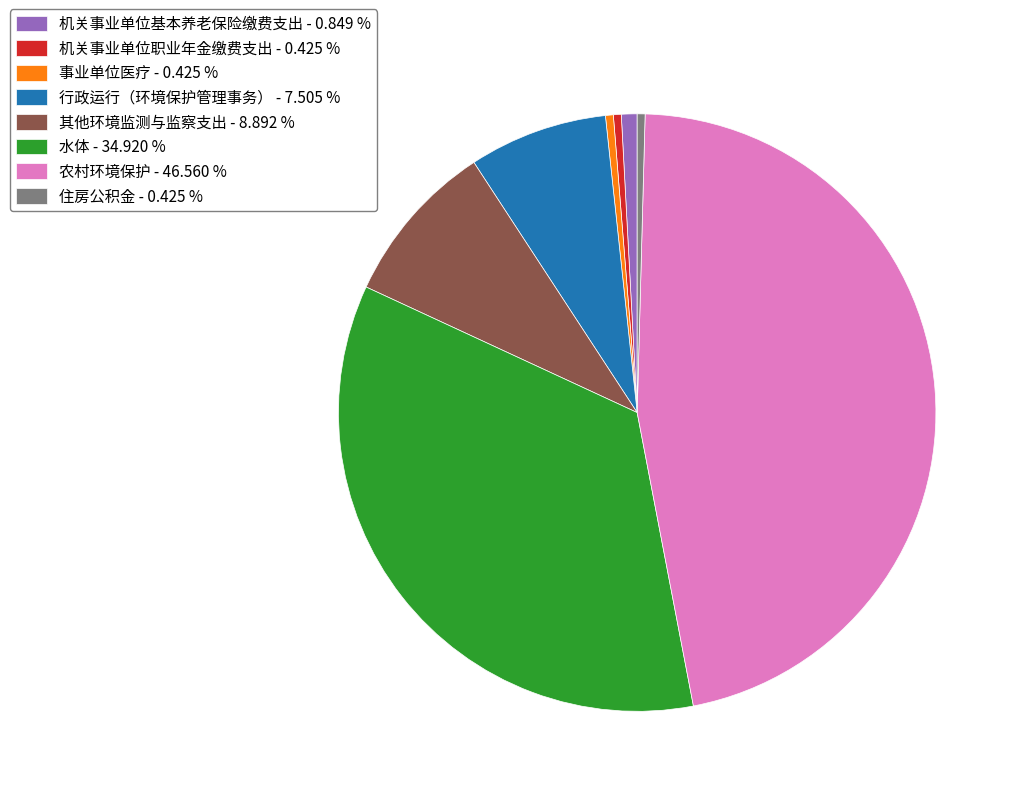

Does 其他环境监测与监察支出 - 8.892 % account for over 50% of the chart?

No